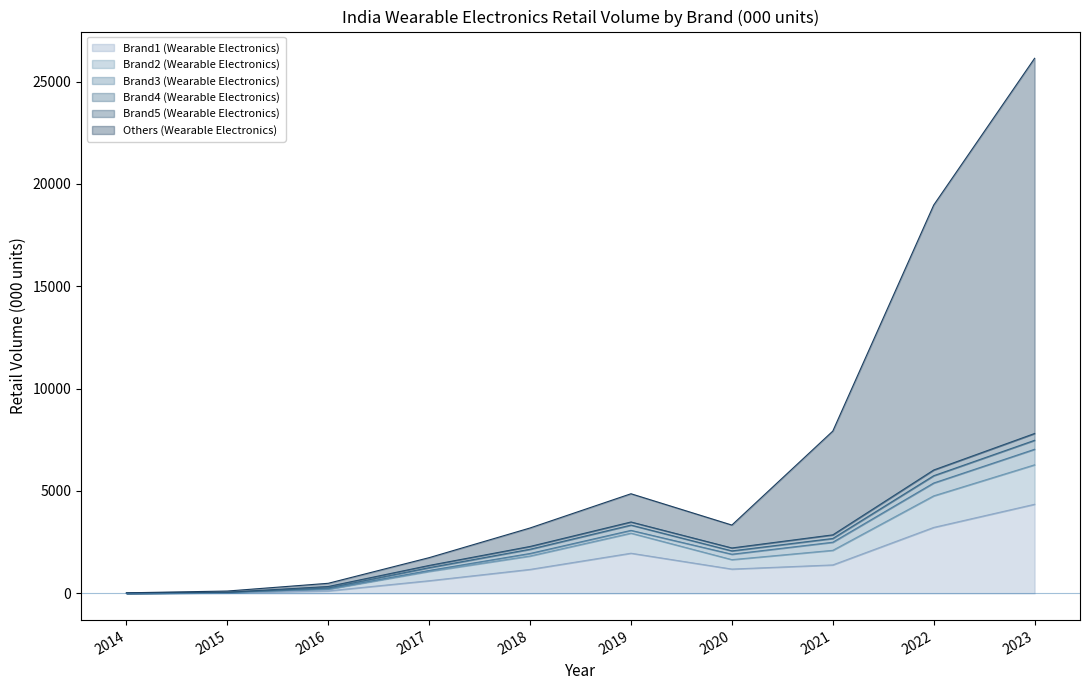

True or false: Brand1 (Wearable Electronics) has a value of 5.9 at 2015.

False